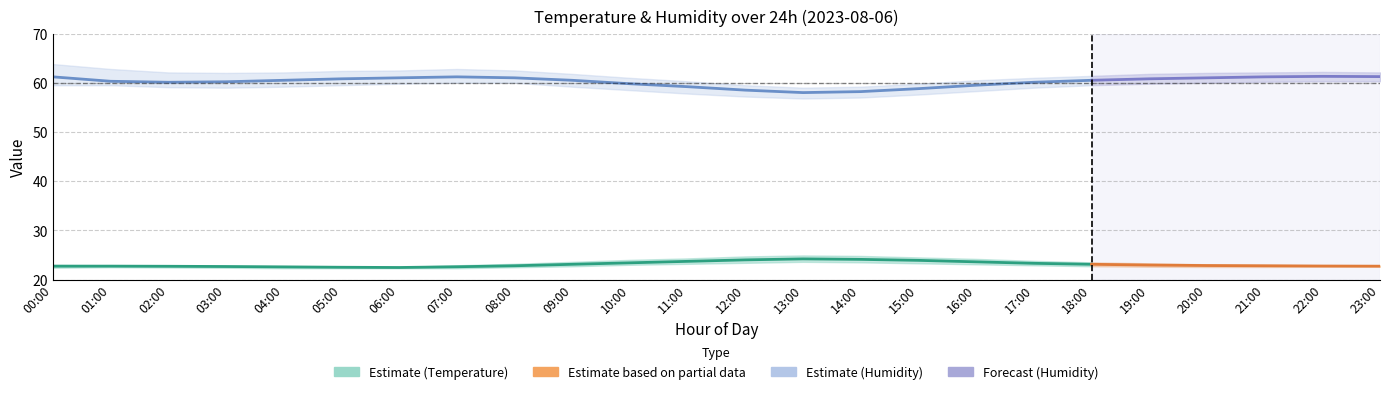

Is it true that humidity_lower equals 56.8 at 13:00?

True